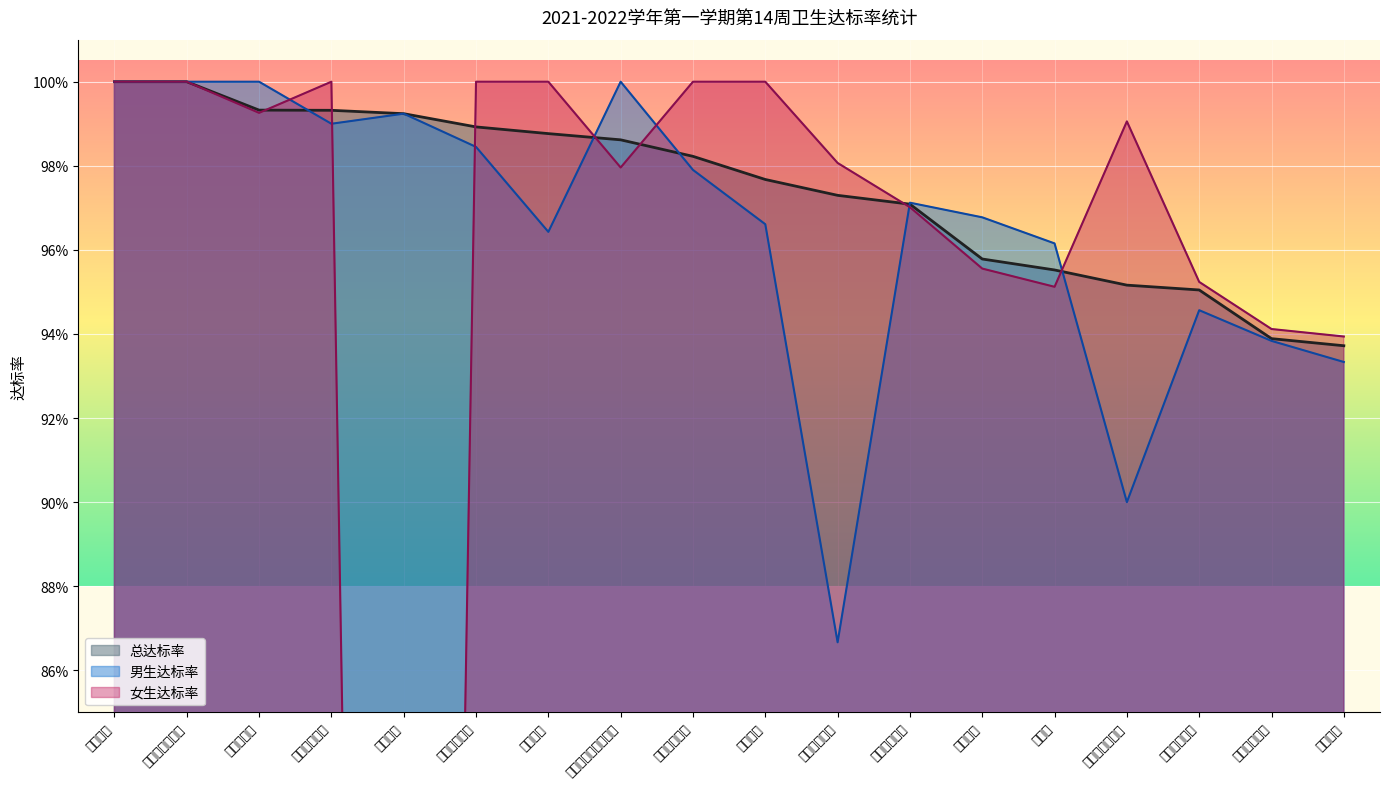

Where is 女生达标率 nearest to the value 0?

飞行学院